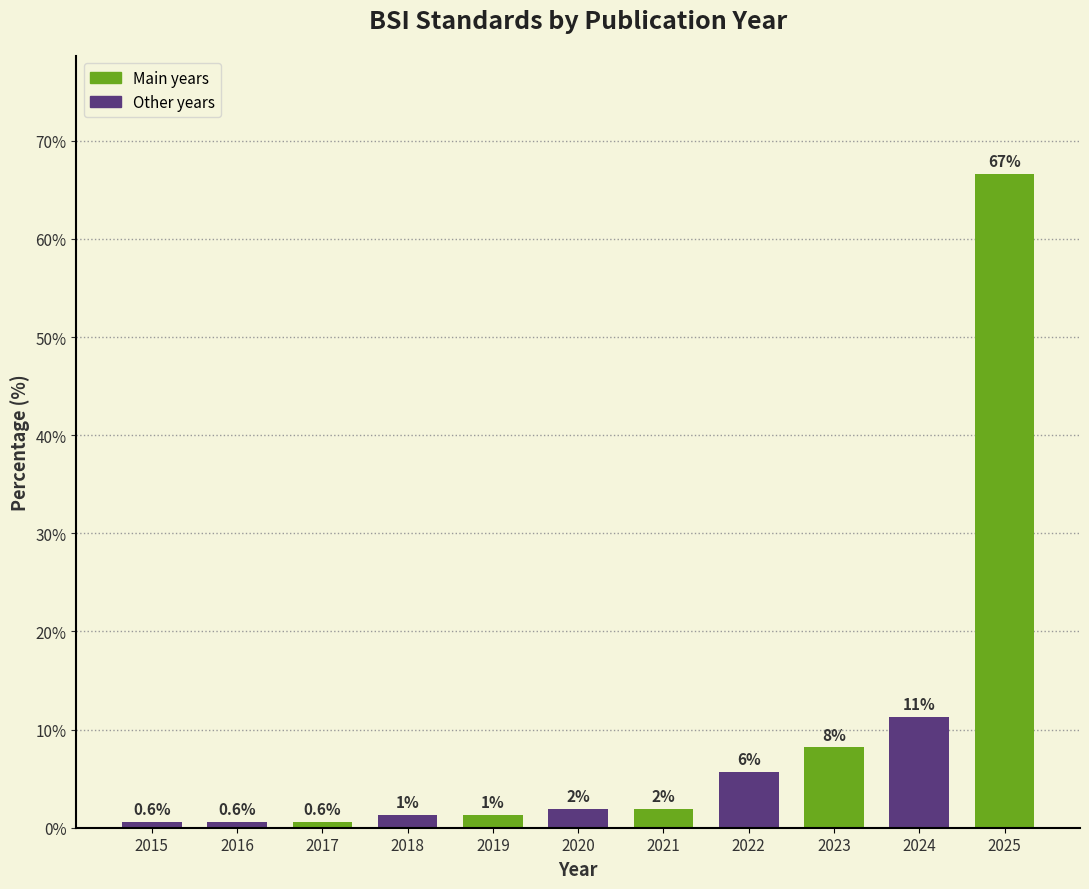

Does the chart contain any negative values?

No